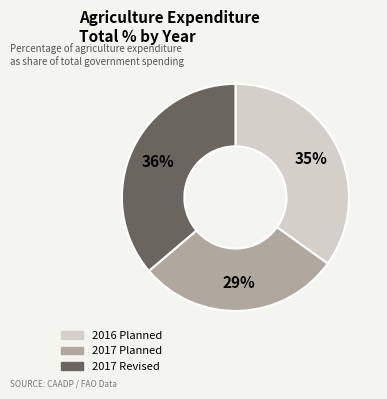

To the nearest percent, what is the difference between the 2017 Revised and 2016 Planned slice percentages?

1%